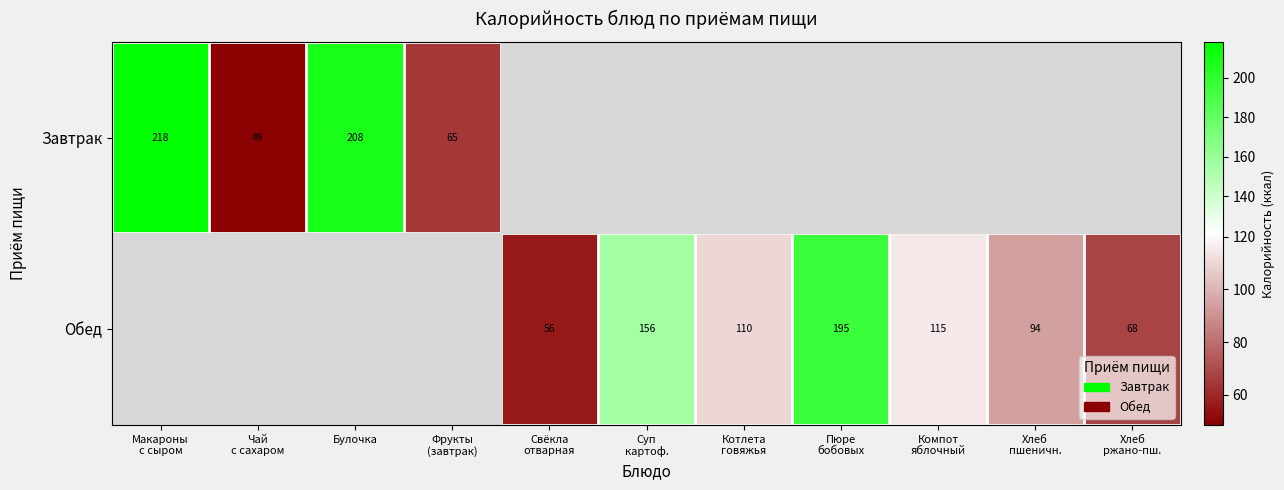

The Завтрак series shows 35.3 at Фрукты (завтрак). True or false?

False